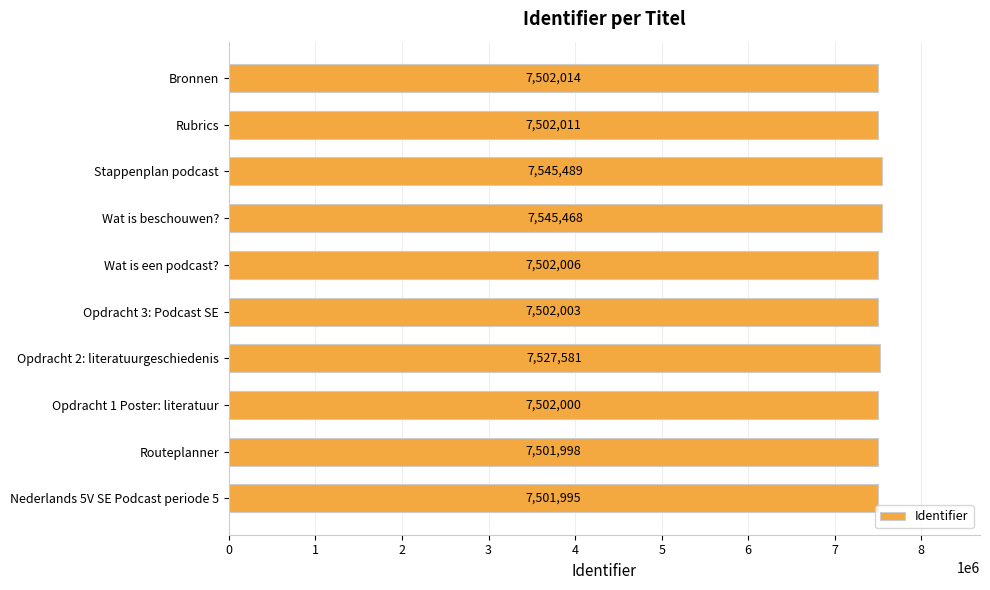

What is the change in value from Wat is beschouwen? to Bronnen?

-43454